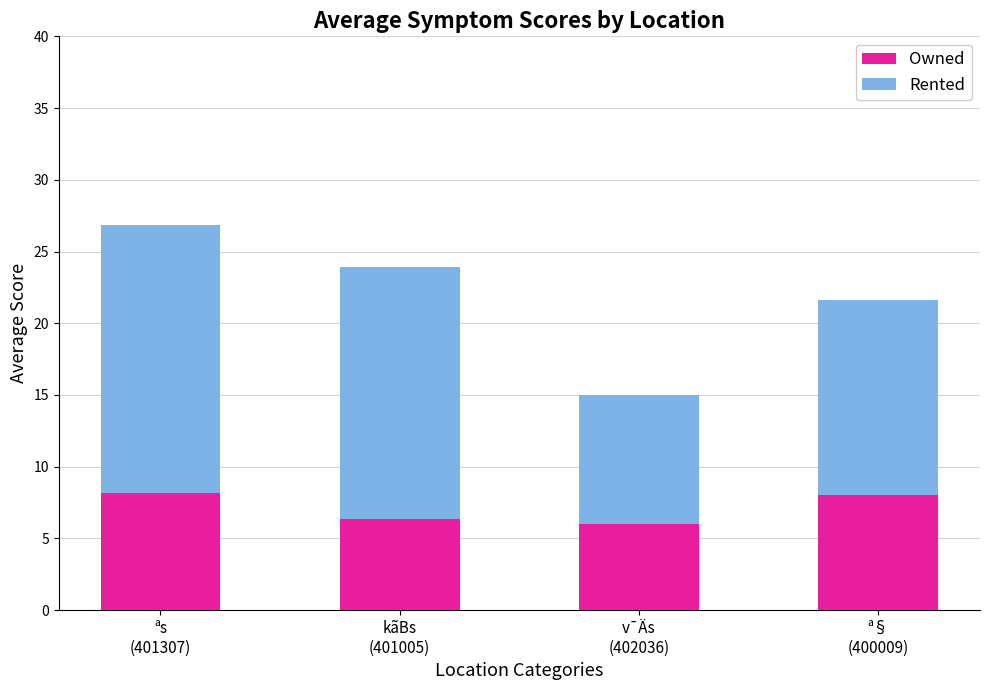

Where does the Owned series first go above 8?

ªs
(401307)